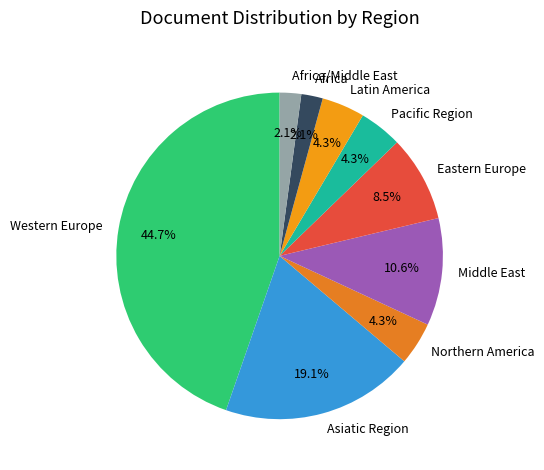

Which slice is the largest?

Western Europe